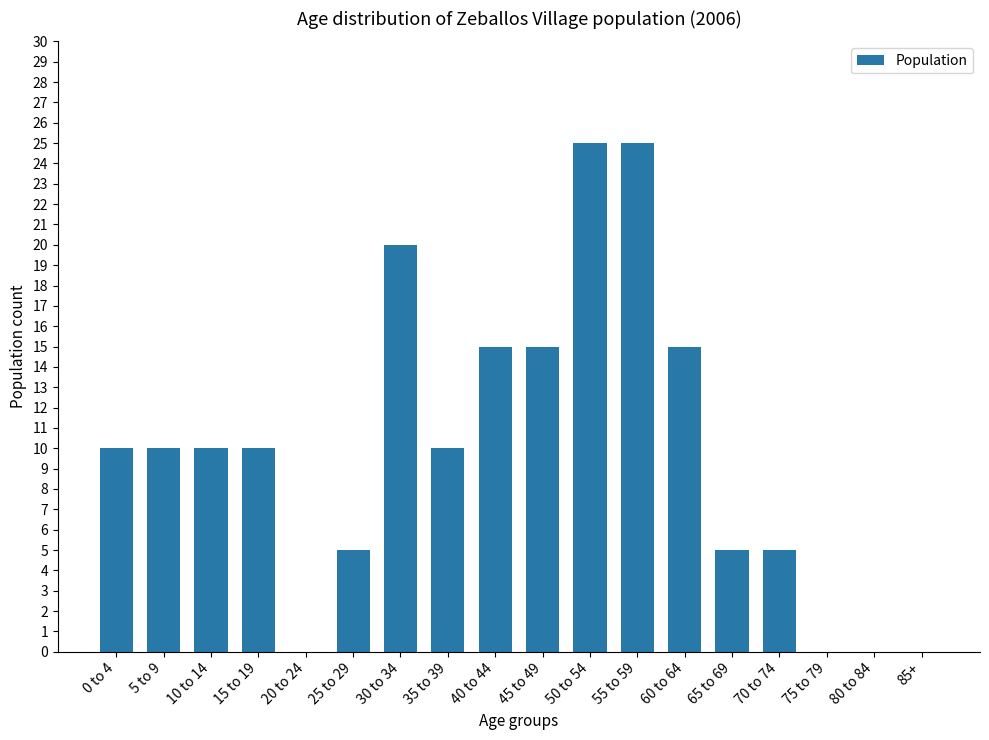

Count the number of data series in this chart.

1